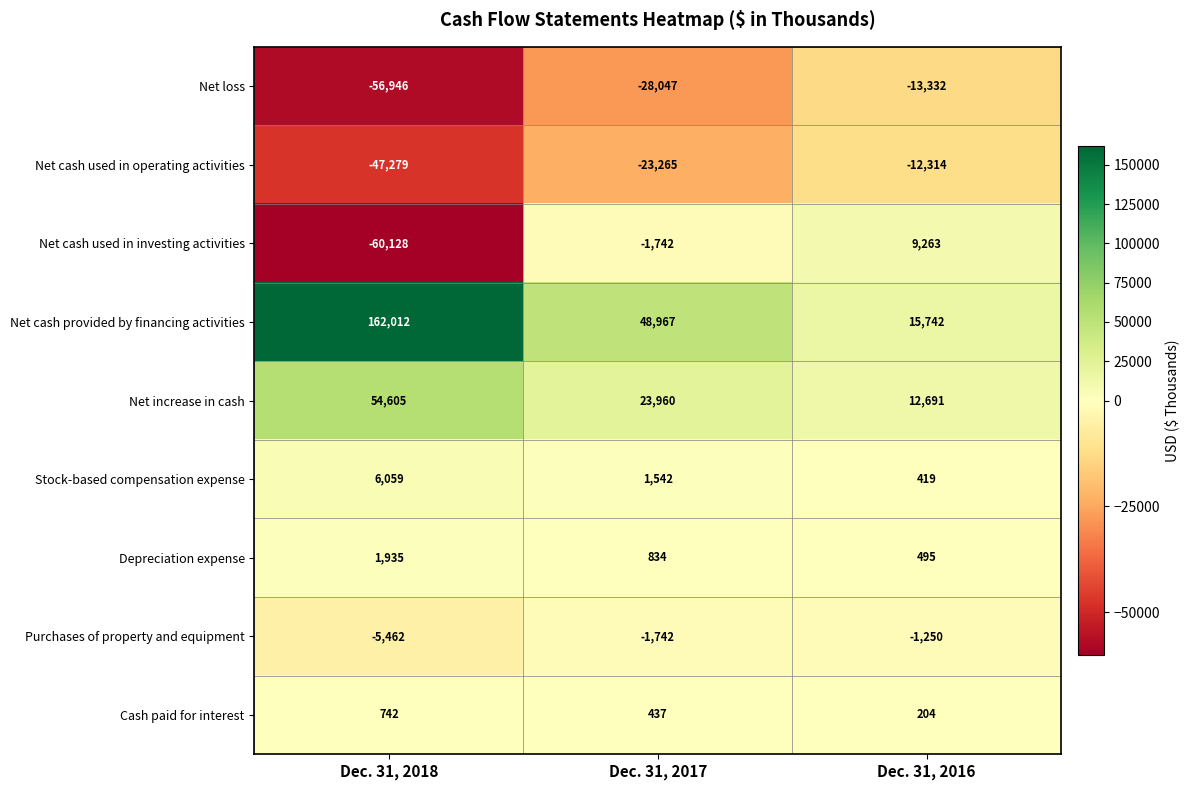

Which series has the widest spread of values?

Net cash provided by financing activities